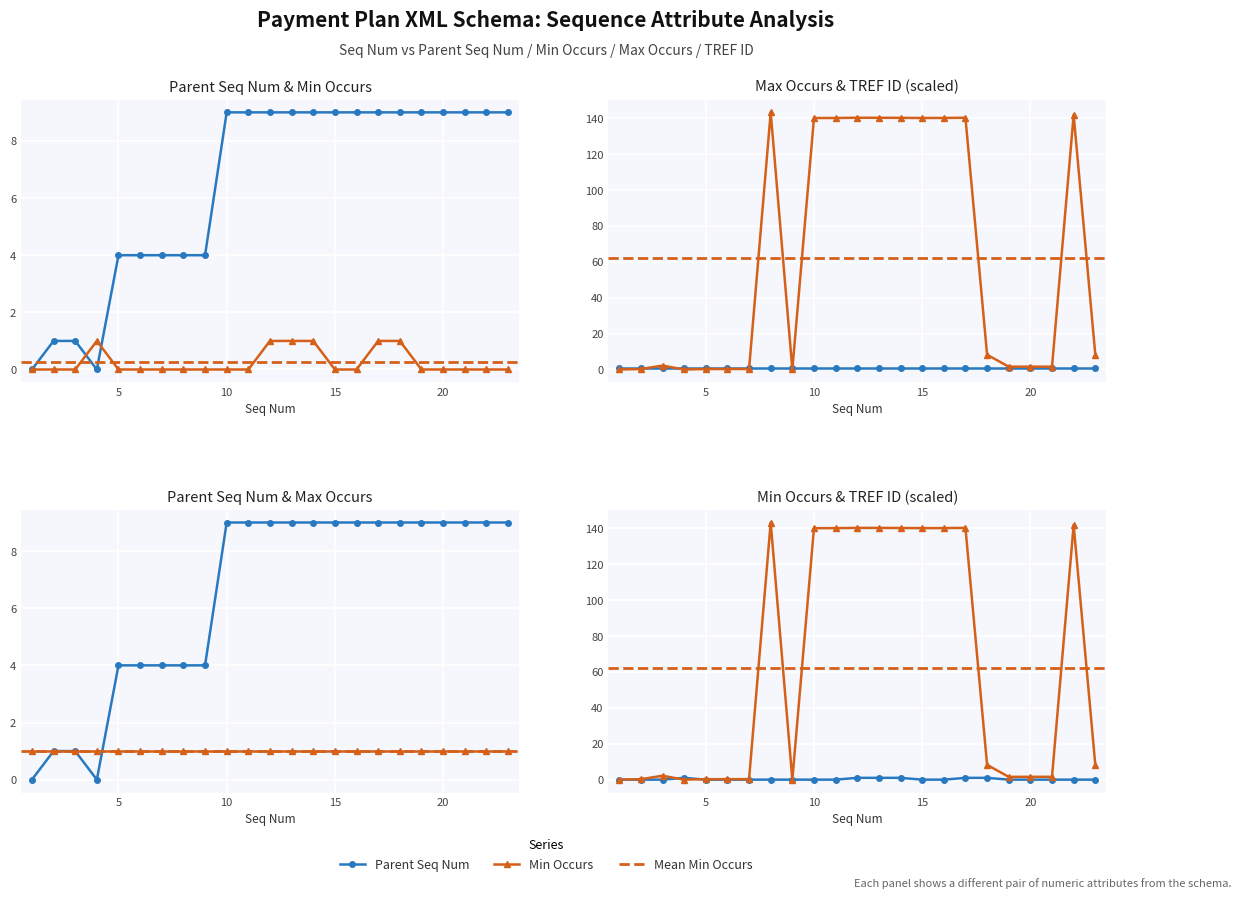

Which category has the lowest value across all series?

1